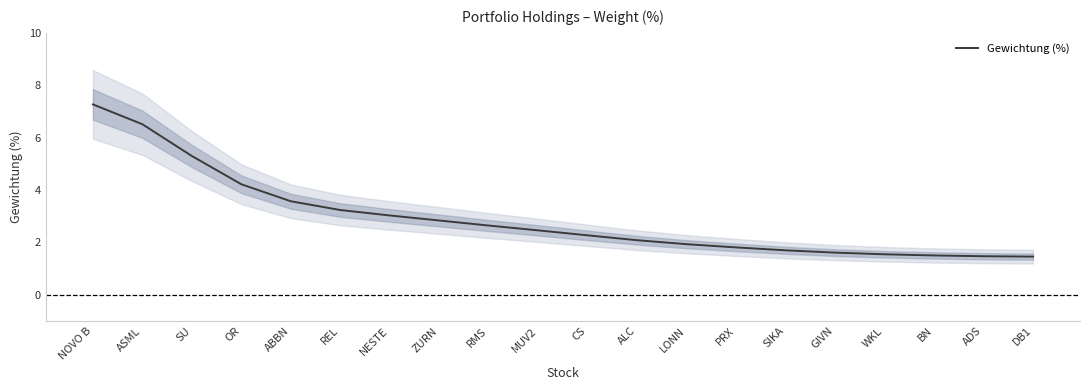

List the labels in order of value, smallest first.

DB1, ADS, BN, WKL, GIVN, SIKA, PRX, LONN, ALC, CS, MUV2, RMS, ZURN, NESTE, REL, ABBN, OR, SU, ASML, NOVO B